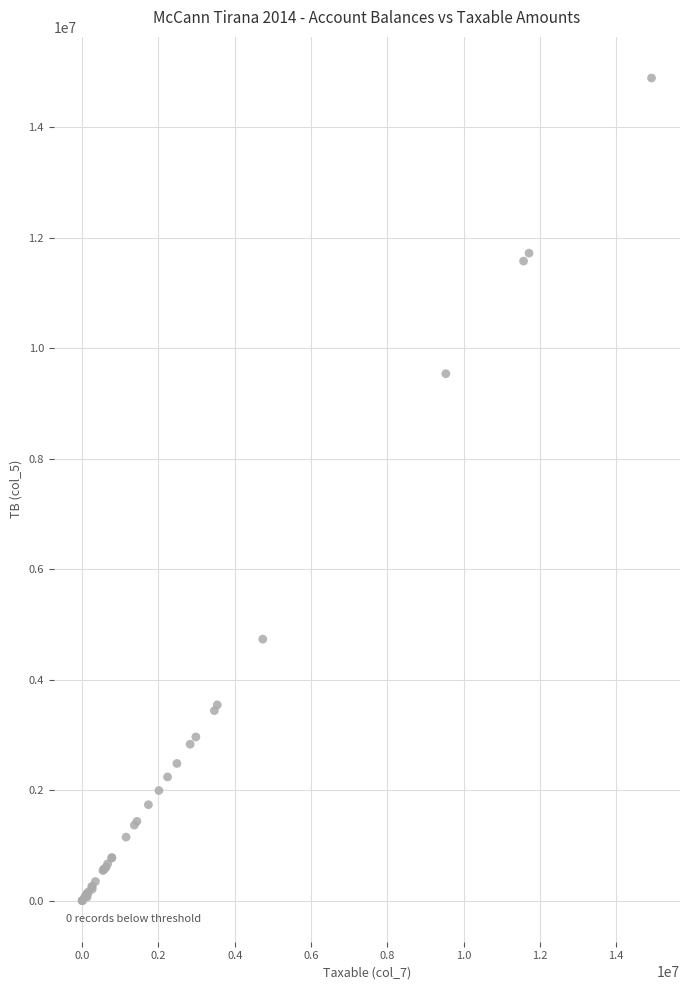

What Y value in the scatter plot is closest to 7443929?

9536057.6